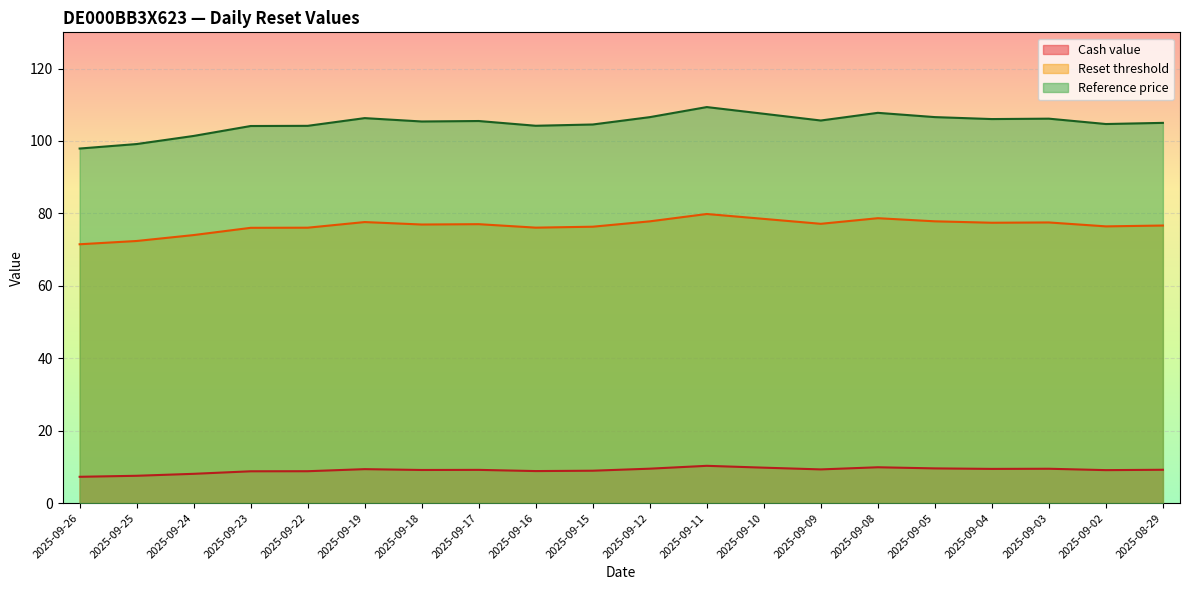

Reading right to left, what are all the values shown in this chart?

Cash value: 2025-08-29=9.2	2025-09-02=9.1	2025-09-03=9.5	2025-09-04=9.4	2025-09-05=9.6	2025-09-08=9.9	2025-09-09=9.3	2025-09-10=9.8	2025-09-11=10.3	2025-09-12=9.5	2025-09-15=8.9	2025-09-16=8.8	2025-09-17=9.2	2025-09-18=9.1	2025-09-19=9.4	2025-09-22=8.8	2025-09-23=8.8	2025-09-24=8.1	2025-09-25=7.5	2025-09-26=7.3
Reset threshold: 2025-08-29=76.7	2025-09-02=76.4	2025-09-03=77.5	2025-09-04=77.4	2025-09-05=77.8	2025-09-08=78.7	2025-09-09=77.1	2025-09-10=78.5	2025-09-11=79.8	2025-09-12=77.8	2025-09-15=76.3	2025-09-16=76.1	2025-09-17=77.0	2025-09-18=76.9	2025-09-19=77.6	2025-09-22=76.1	2025-09-23=76.0	2025-09-24=74.0	2025-09-25=72.4	2025-09-26=71.5
Reference price: 2025-08-29=105.0	2025-09-02=104.7	2025-09-03=106.2	2025-09-04=106.0	2025-09-05=106.6	2025-09-08=107.8	2025-09-09=105.7	2025-09-10=107.5	2025-09-11=109.4	2025-09-12=106.6	2025-09-15=104.5	2025-09-16=104.2	2025-09-17=105.5	2025-09-18=105.4	2025-09-19=106.3	2025-09-22=104.2	2025-09-23=104.1	2025-09-24=101.4	2025-09-25=99.2	2025-09-26=97.9